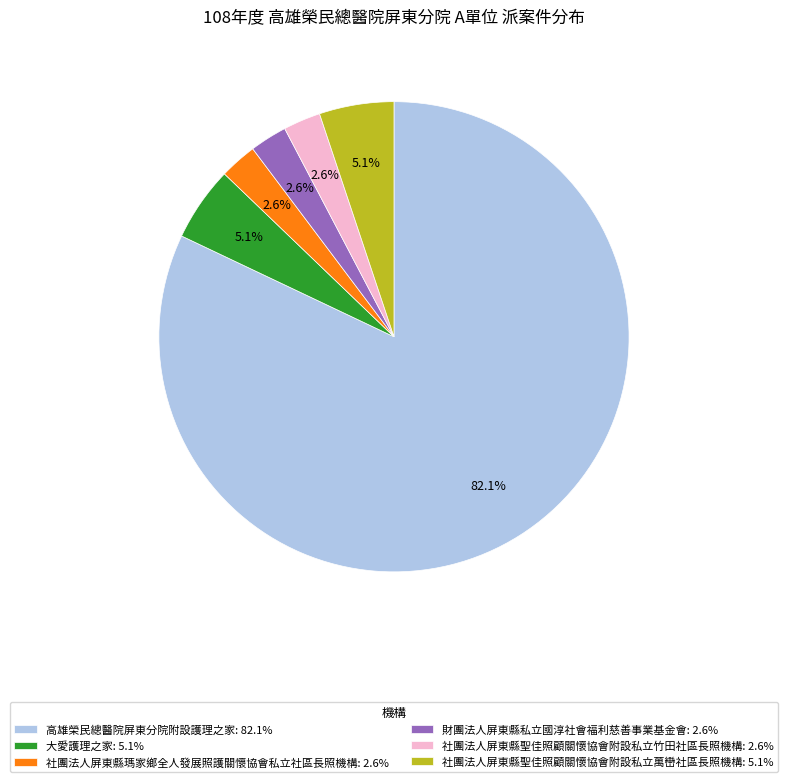

How many slices are in this pie chart?

6